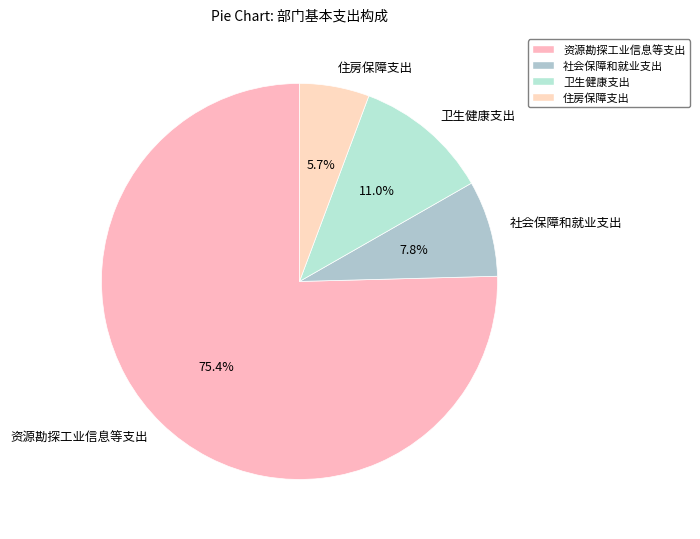

Is it true that 住房保障支出 is 6% of the pie?

True